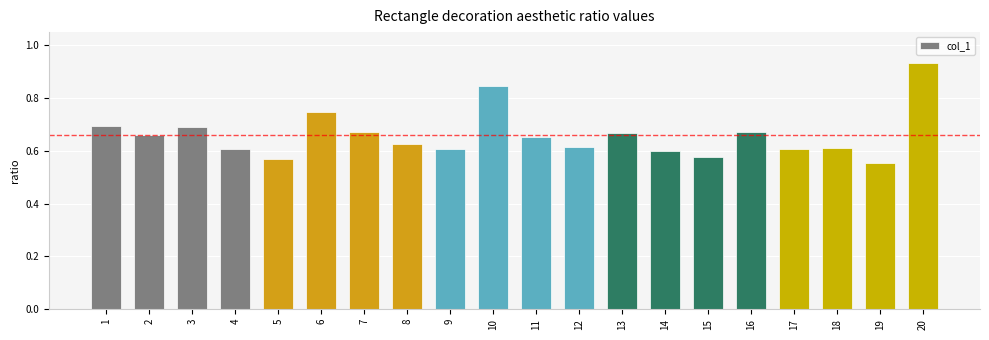

What is the difference between the maximum and minimum values?

0.4